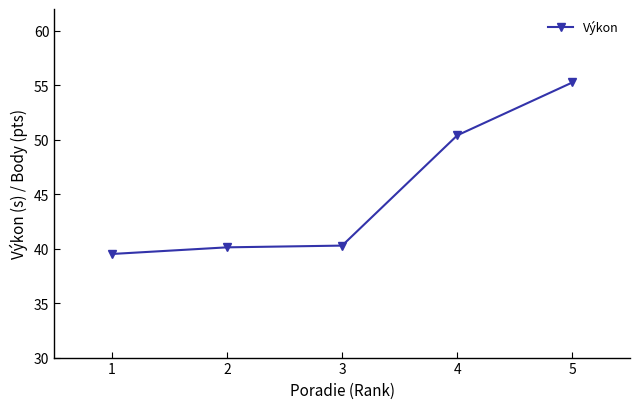

Reading right to left, transcribe all the data shown in this chart.

5=55.3	4=50.4	3=40.3	2=40.1	1=39.5